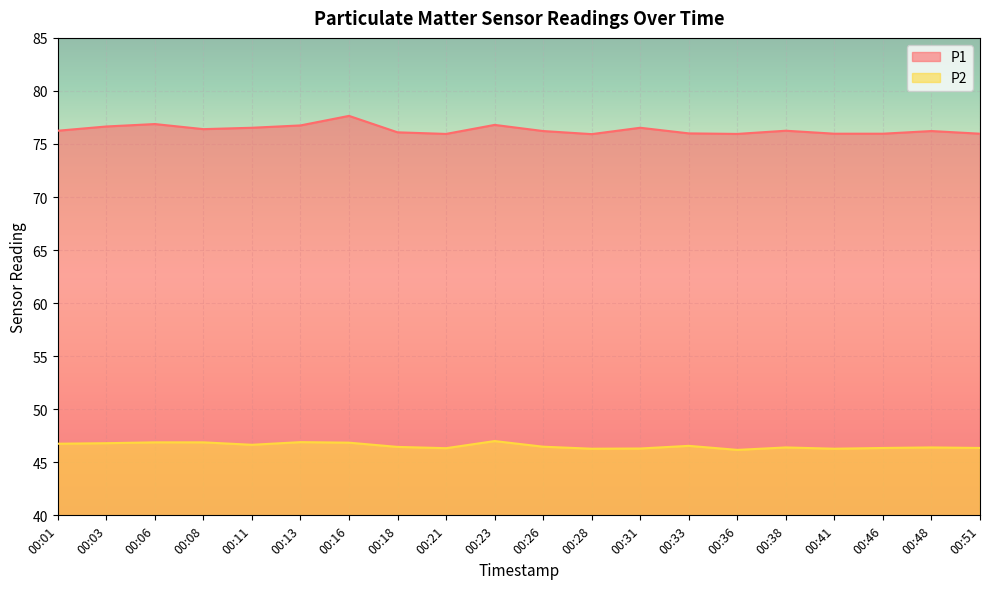

Which label corresponds to the smallest value in the chart?

00:36